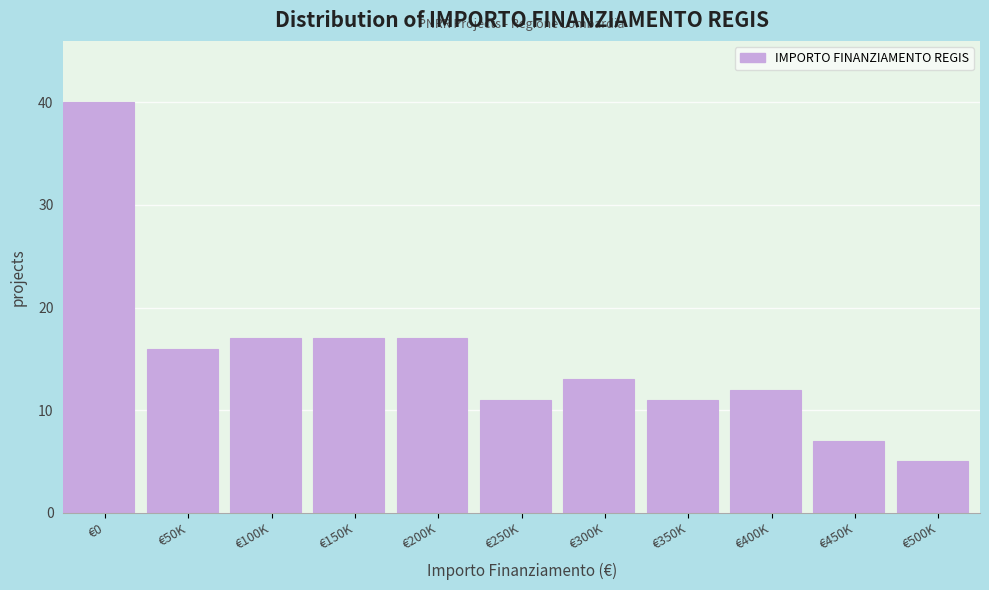

Reading left to right, list all the values displayed in this chart.

€0=40	€50K=16	€100K=17	€150K=17	€200K=17	€250K=11	€300K=13	€350K=11	€400K=12	€450K=7	€500K=5